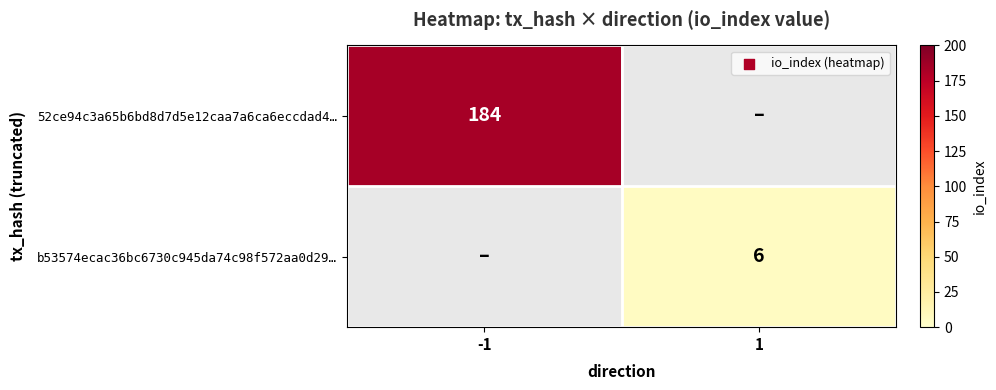

The value of 52ce94c3a65b6bd8d7d5e12caa7a6ca6eccdad4… at -1 is 316.1. True or false?

False